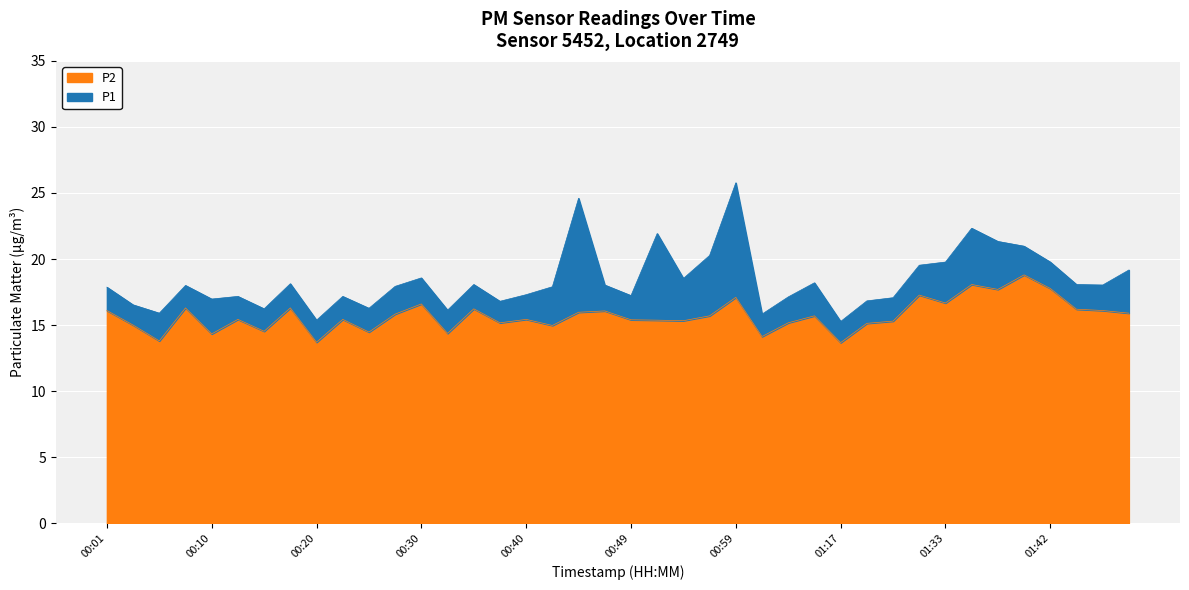

Where is P2 nearest to the value 16?

00:44